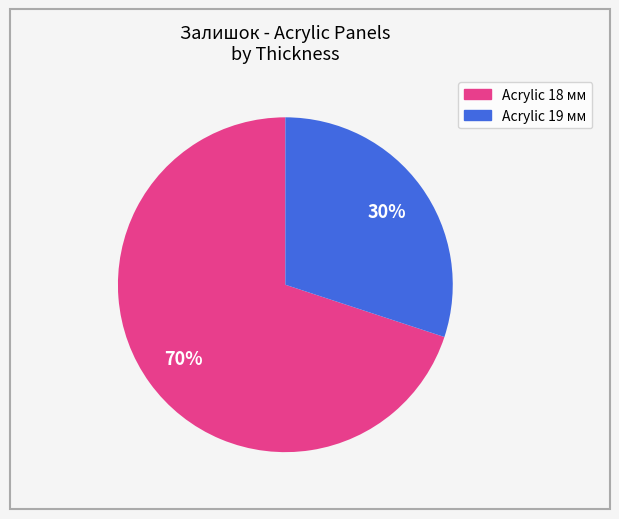

Is there a majority slice in this chart?

Yes